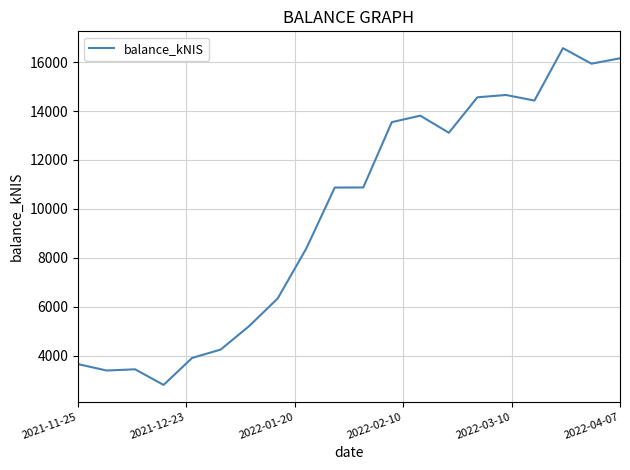

How many lines are shown in the chart?

1